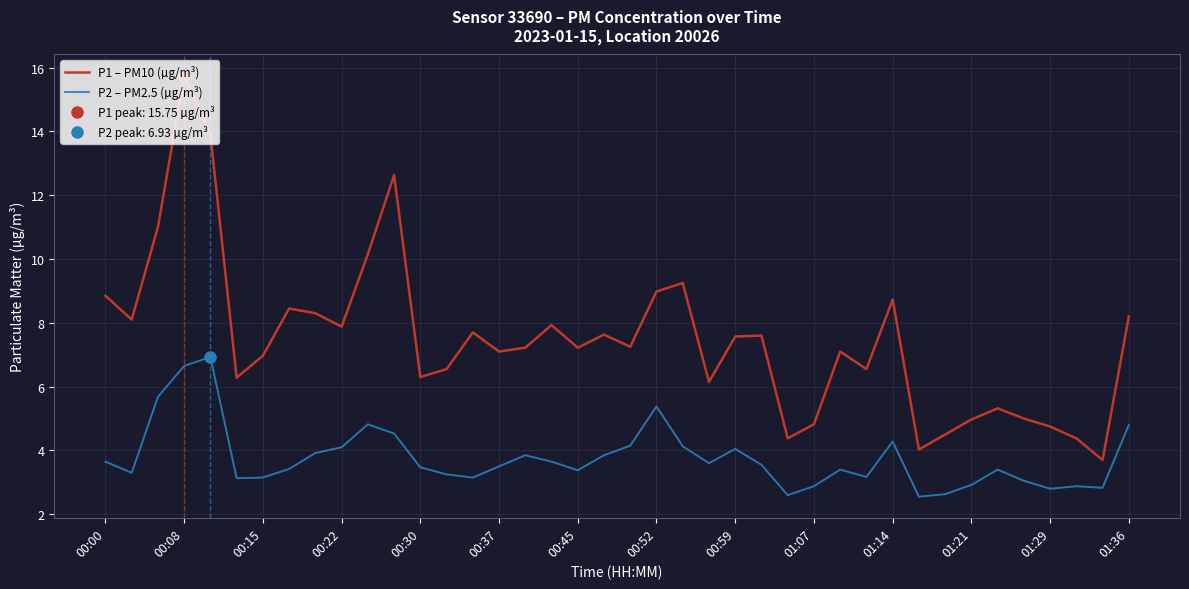

How many values in the P1 – PM10 (µg/m³) series exceed 7?

24